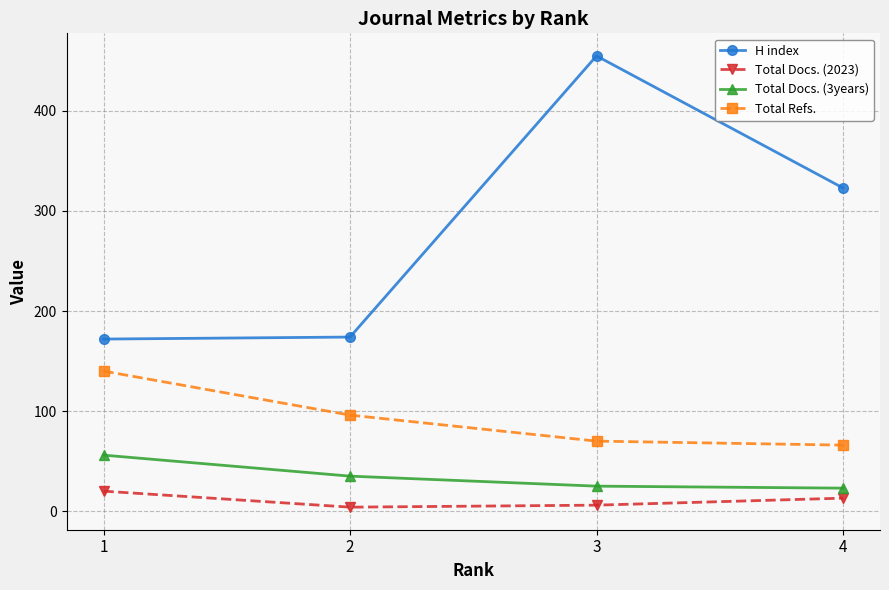

Where does the Total Docs. (2023) series first go above 13?

1